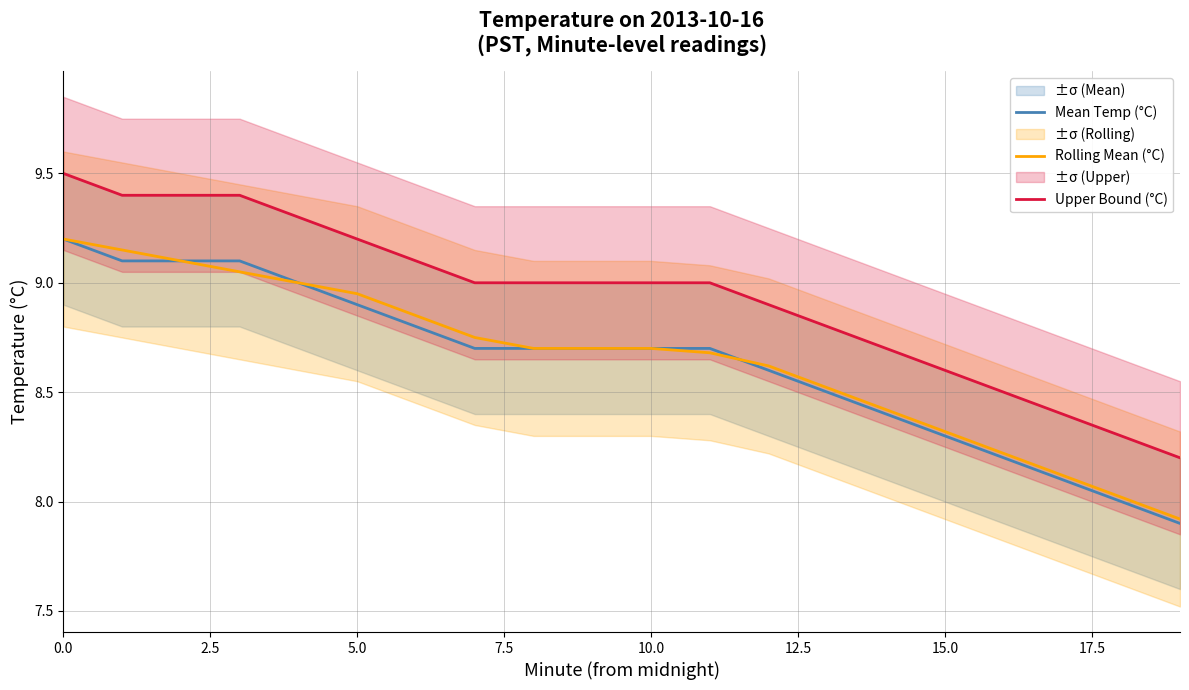

What is the lowest value of the Rolling Mean (°C) series?

7.9